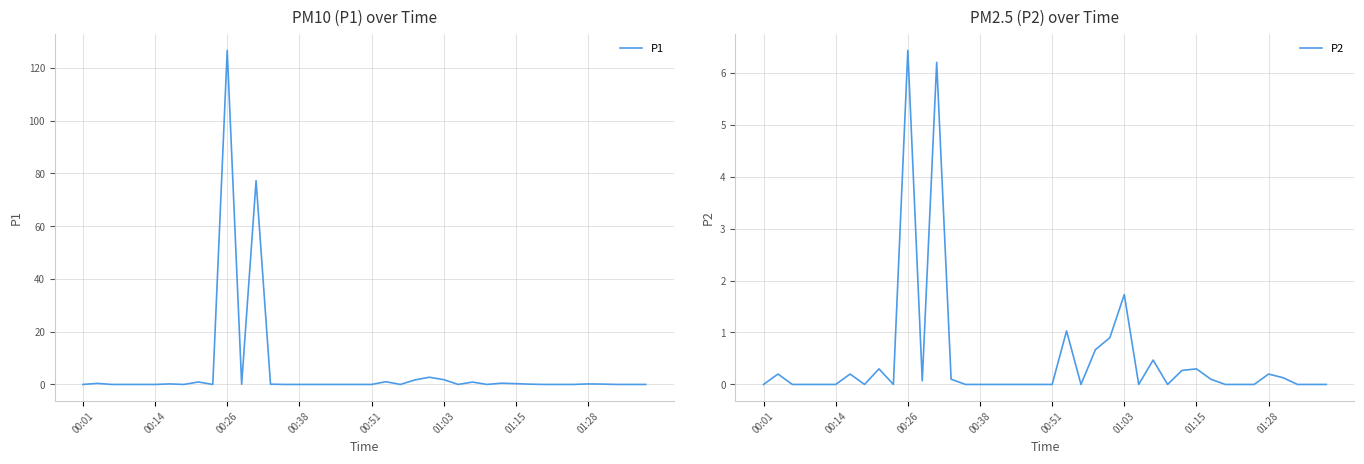

What is the highest value of the P1 series?

126.6